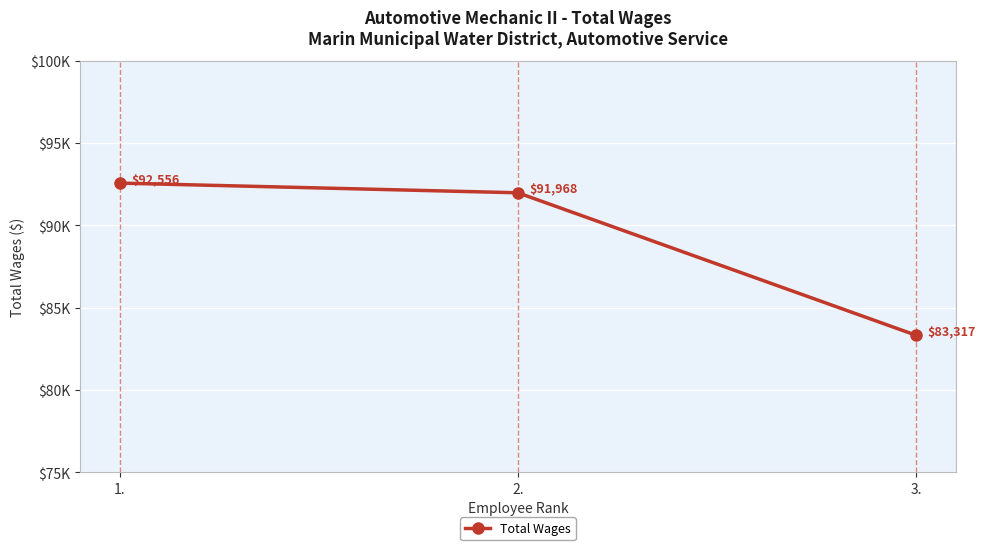

What position from the left is 1.?

1